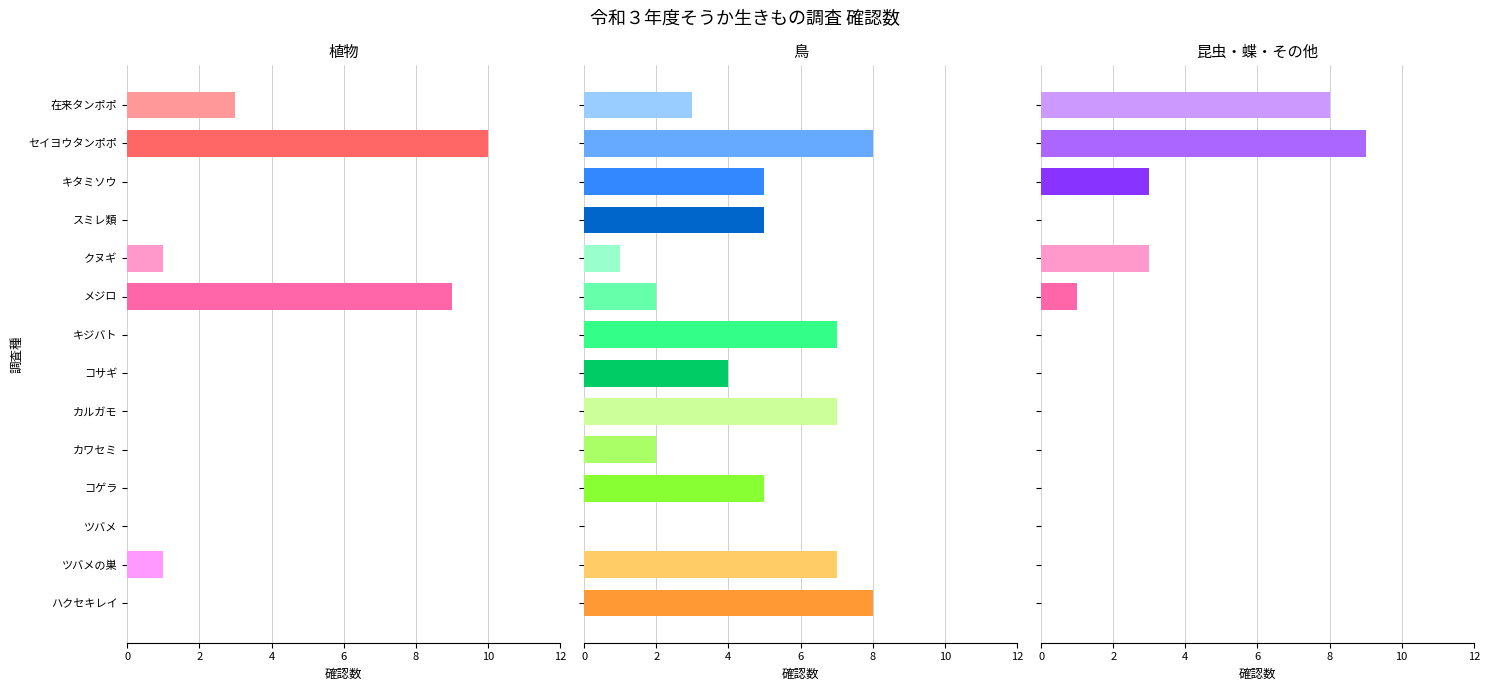

Are the bars horizontal?

Yes